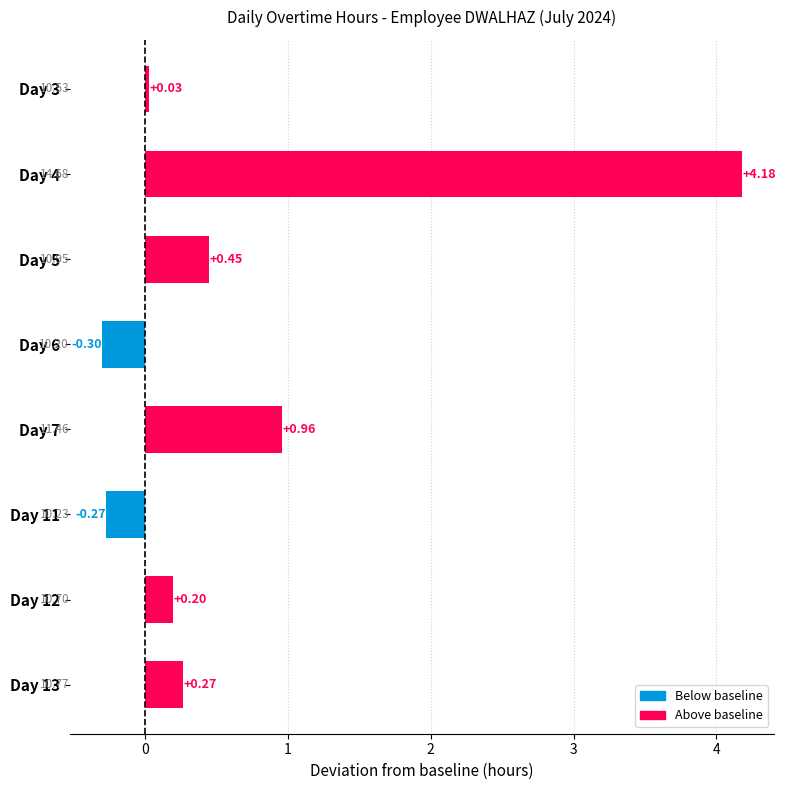

Rank the categories by value from lowest to highest.

Day 6, Day 11, Day 3, Day 12, Day 13, Day 5, Day 7, Day 4